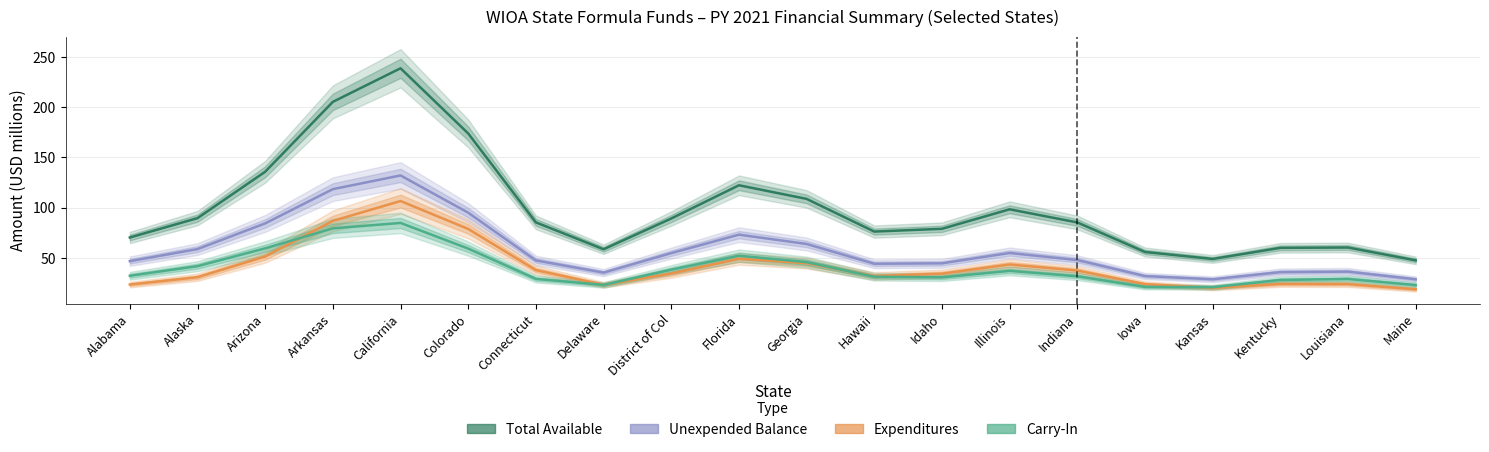

True or false: Unexpended Balance and Total Available intersect in this chart.

False